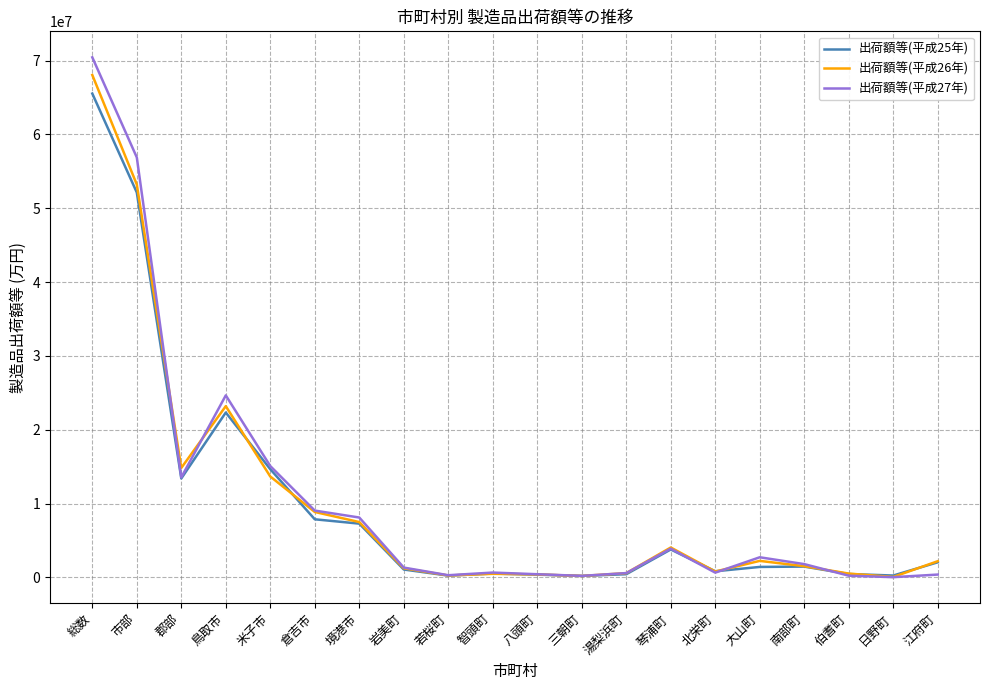

Where is 出荷額等(平成27年) nearest to the value 35232053?

鳥取市